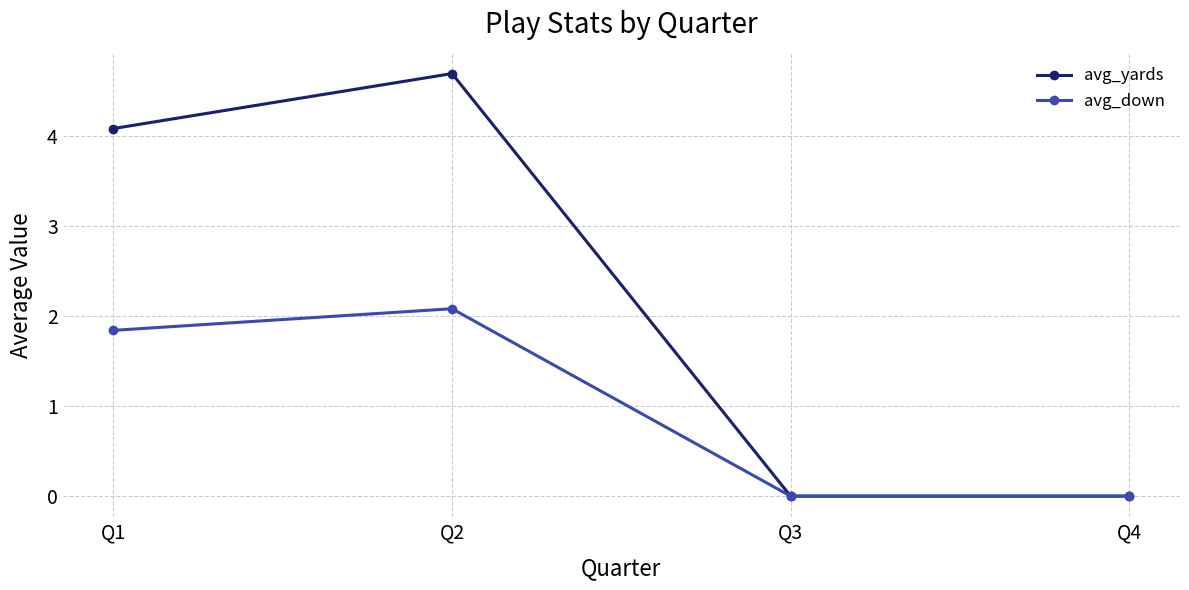

At Q2, list the series in order from largest to smallest.

avg_yards, avg_down